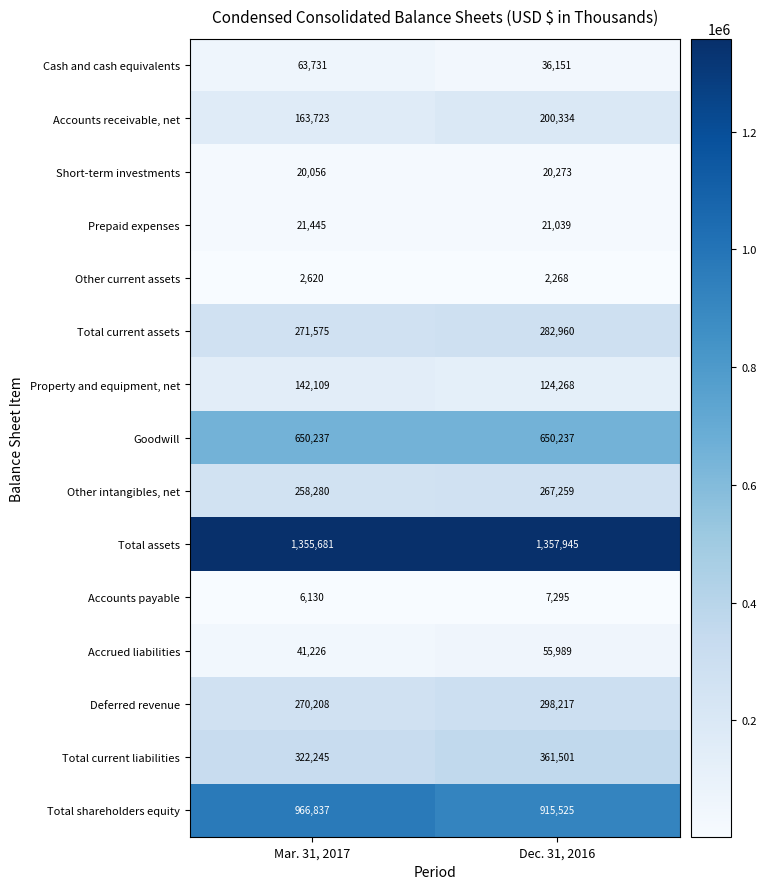

Count the number of categories in the chart.

2